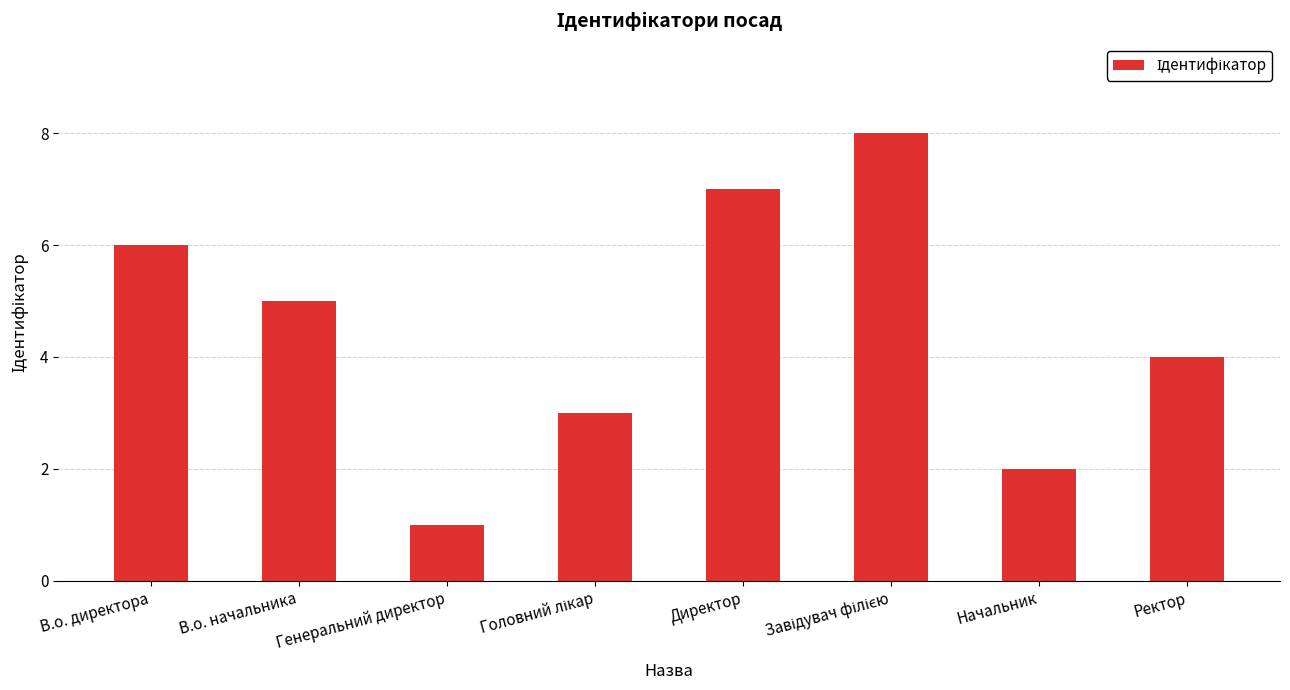

Which label corresponds to the smallest value in the chart?

Генеральний директор